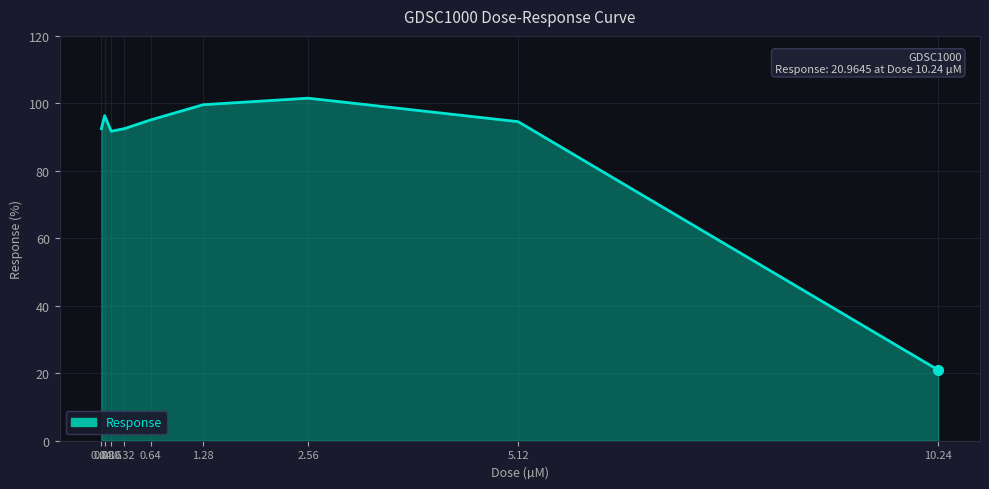

Does the chart display data point markers on the line(s)?

No